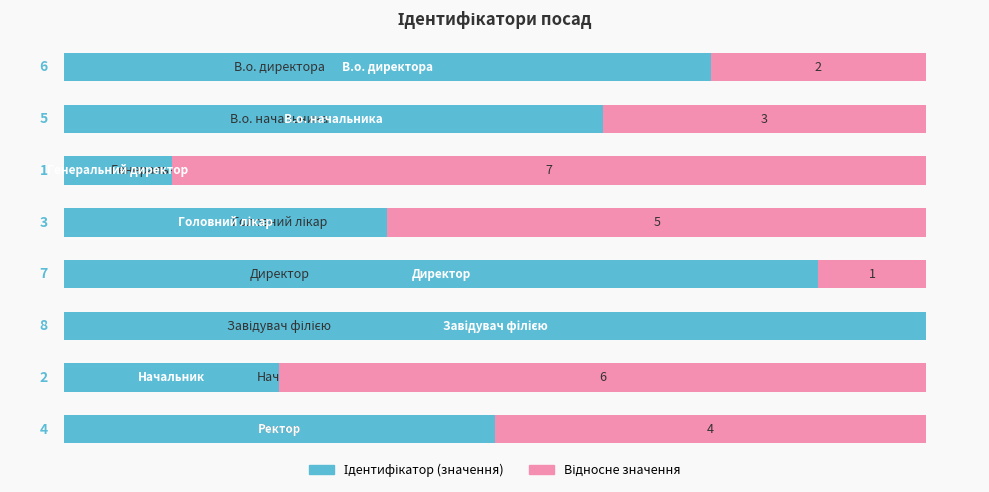

Count the number of data series in this chart.

2